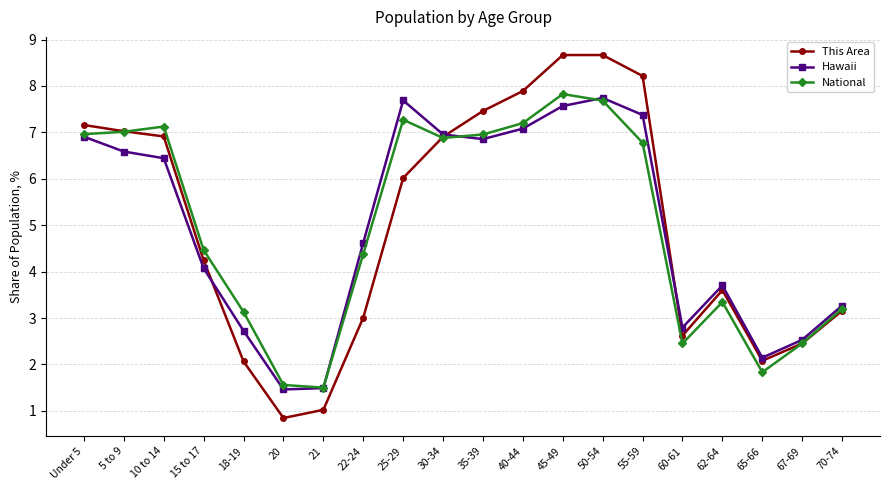

Count the number of data series in this chart.

3